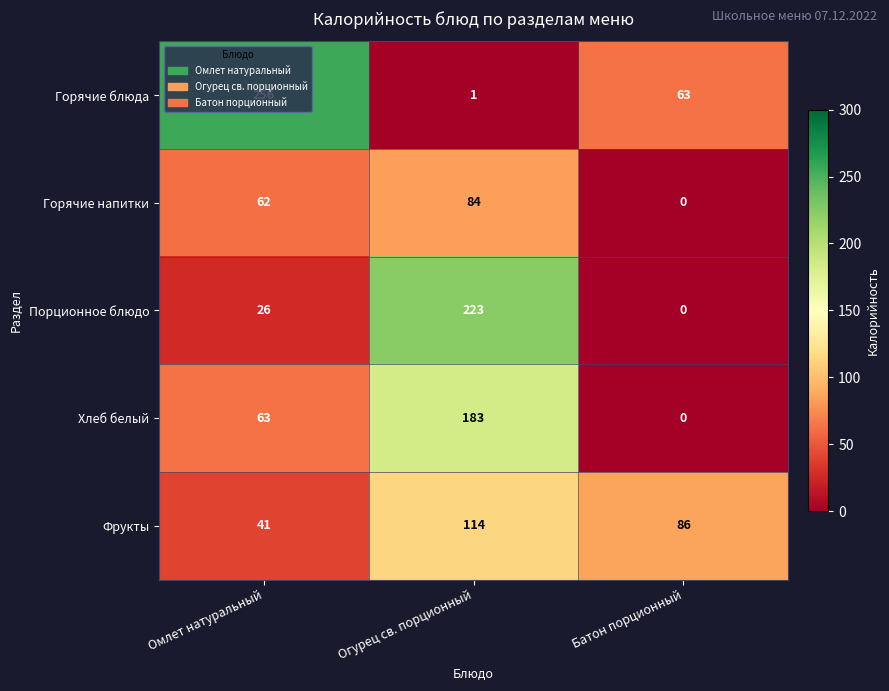

True or false: Хлеб белый has a value of -75 at Батон порционный.

False